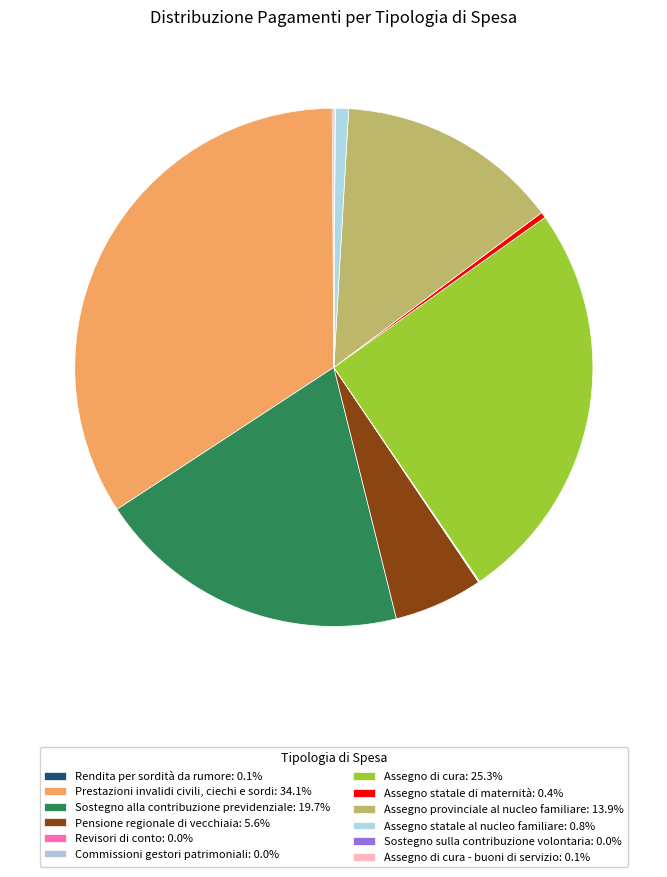

Count the number of slices in the pie.

12